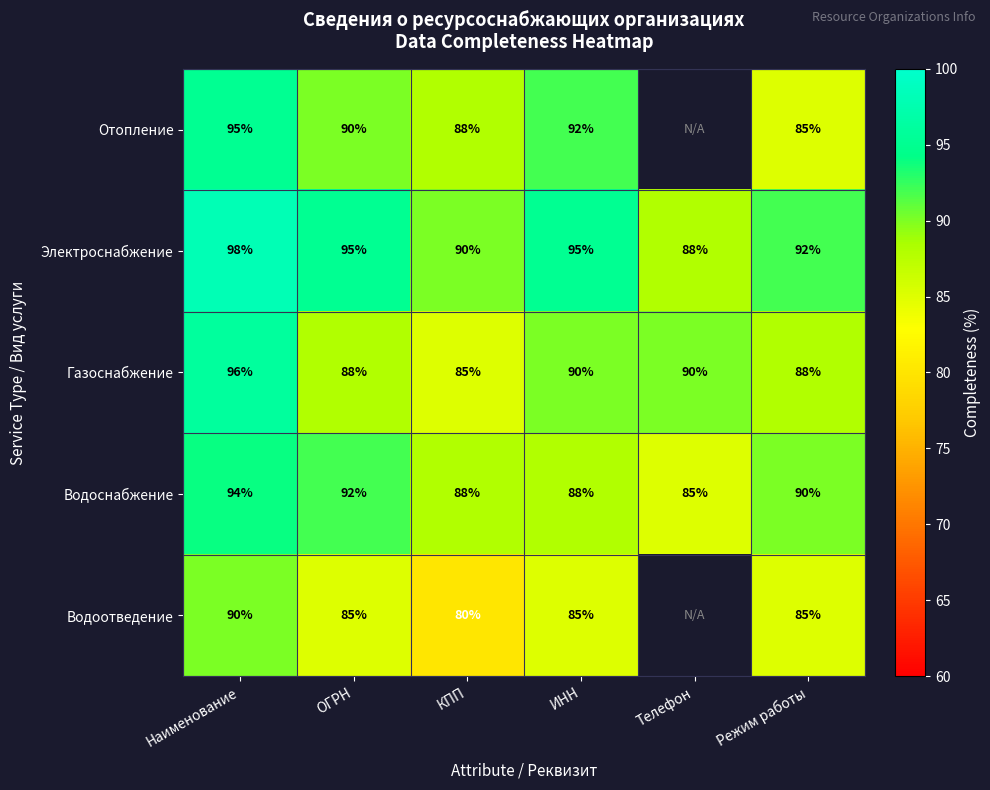

Between Наименование and КПП, which is larger?

Наименование